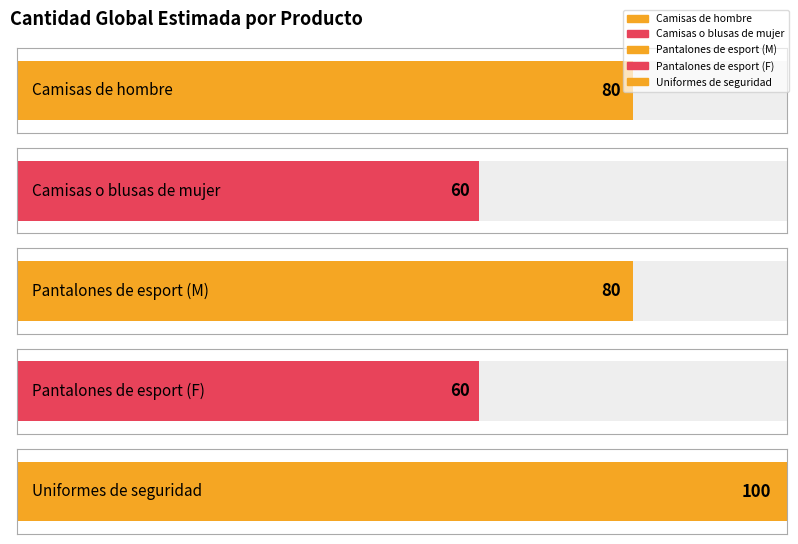

What is the minimum value shown in the chart?

60